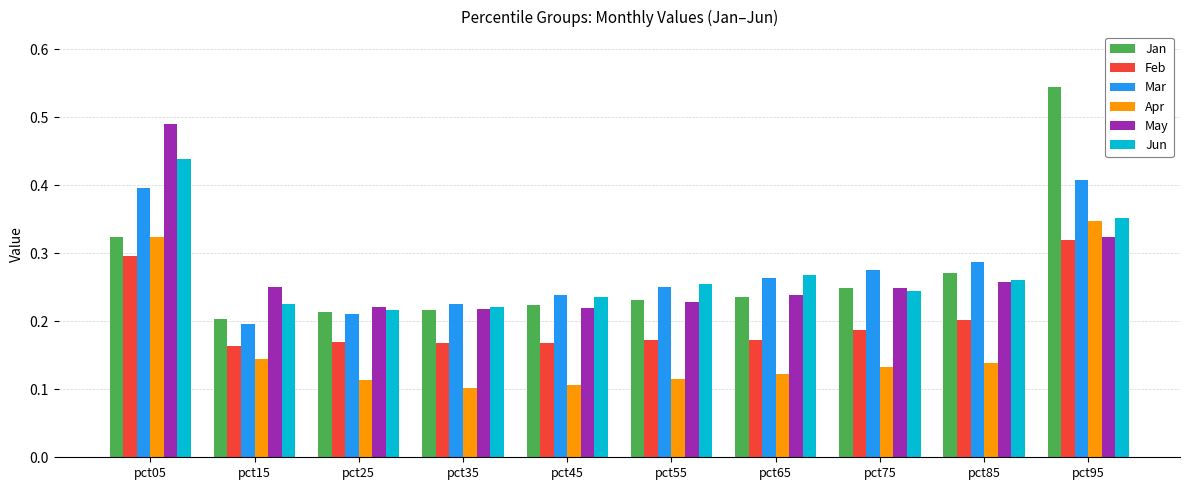

Is it true that Feb equals 0.2 at pct35?

True